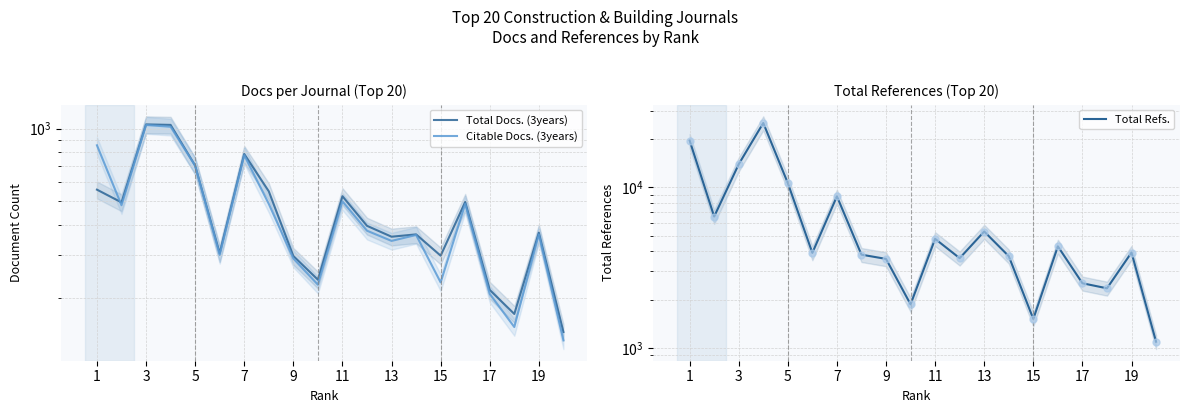

Which series reaches the minimum Y coordinate?

Citable Docs. (3years)